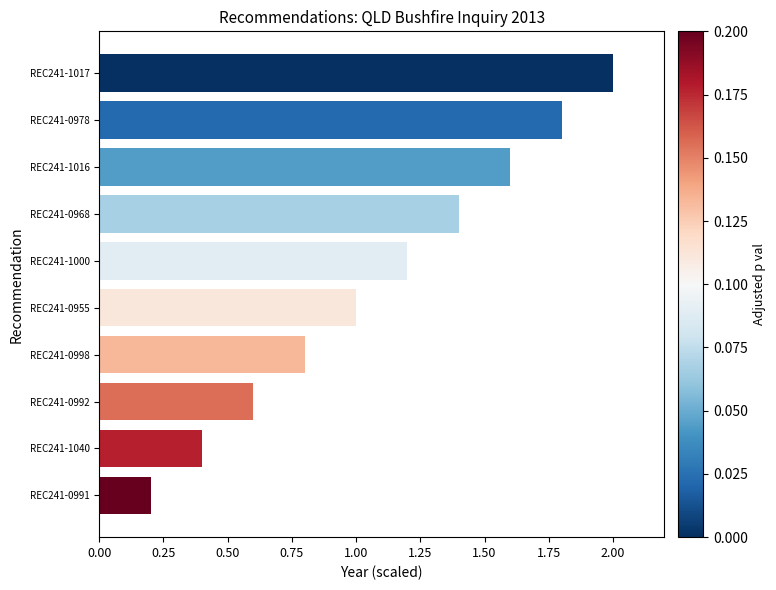

Are the bars grouped side by side (vs. stacked)?

No